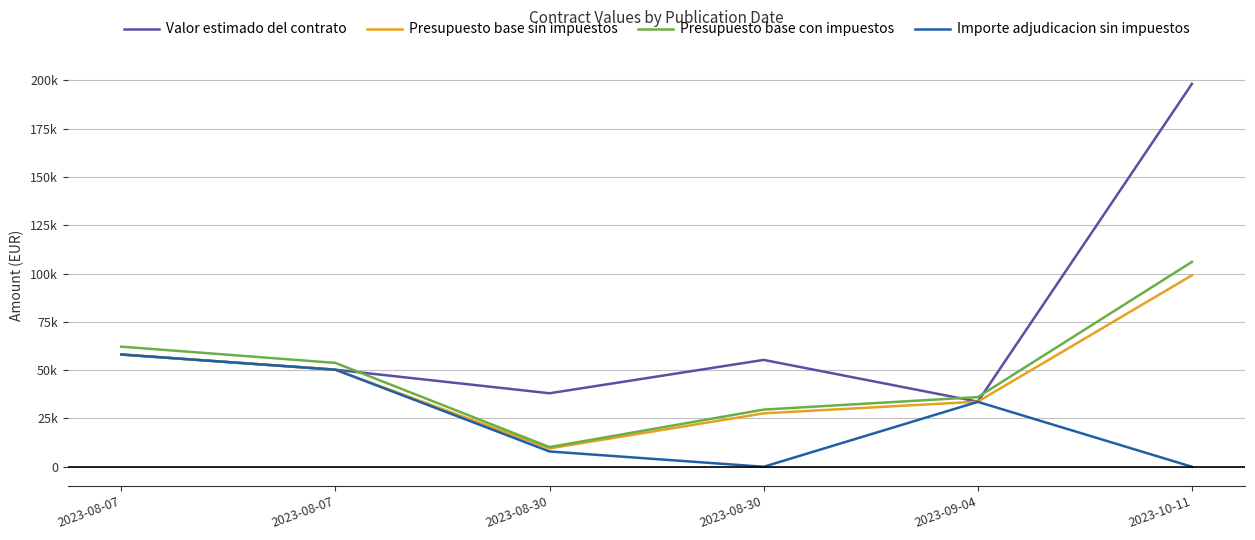

What are all the series names shown in the legend?

Valor estimado del contrato, Presupuesto base sin impuestos, Presupuesto base con impuestos, Importe adjudicacion sin impuestos